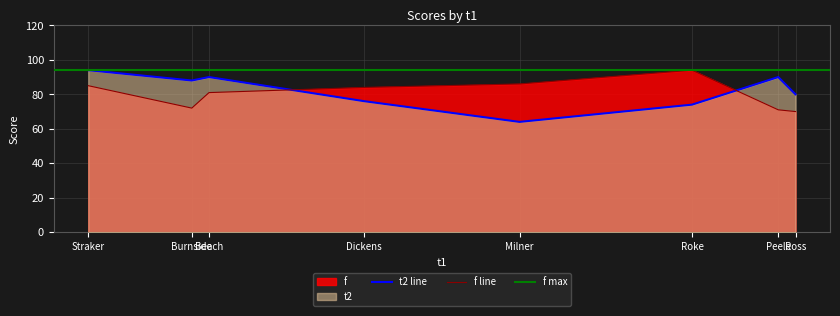

At Burnside, list the series in order from smallest to largest.

f, t2